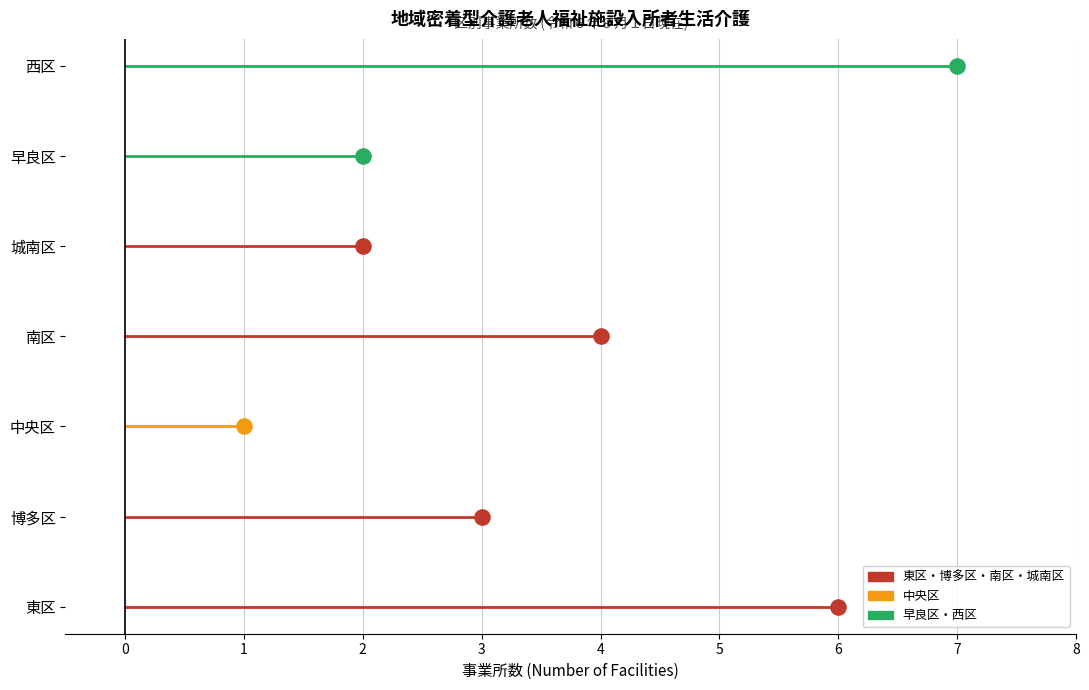

What is the change in value from 中央区 to 城南区?

+1